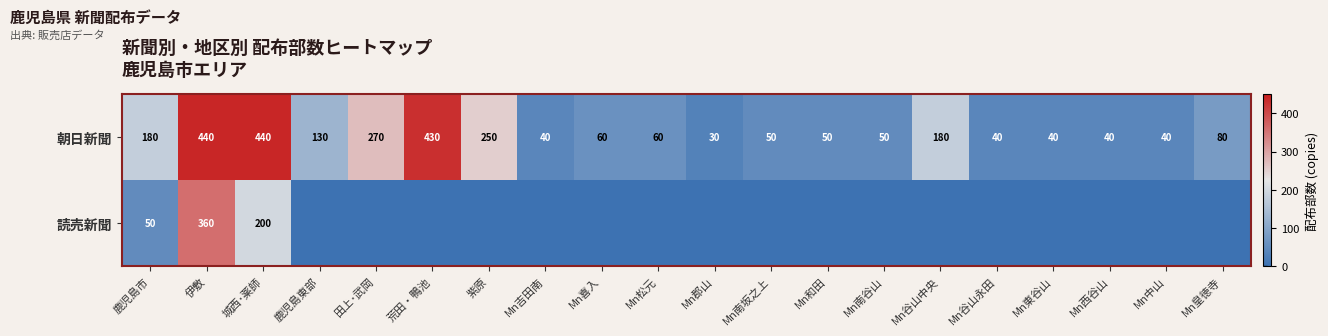

The value of 朝日新聞 at 城西･薬師 is 440. True or false?

True